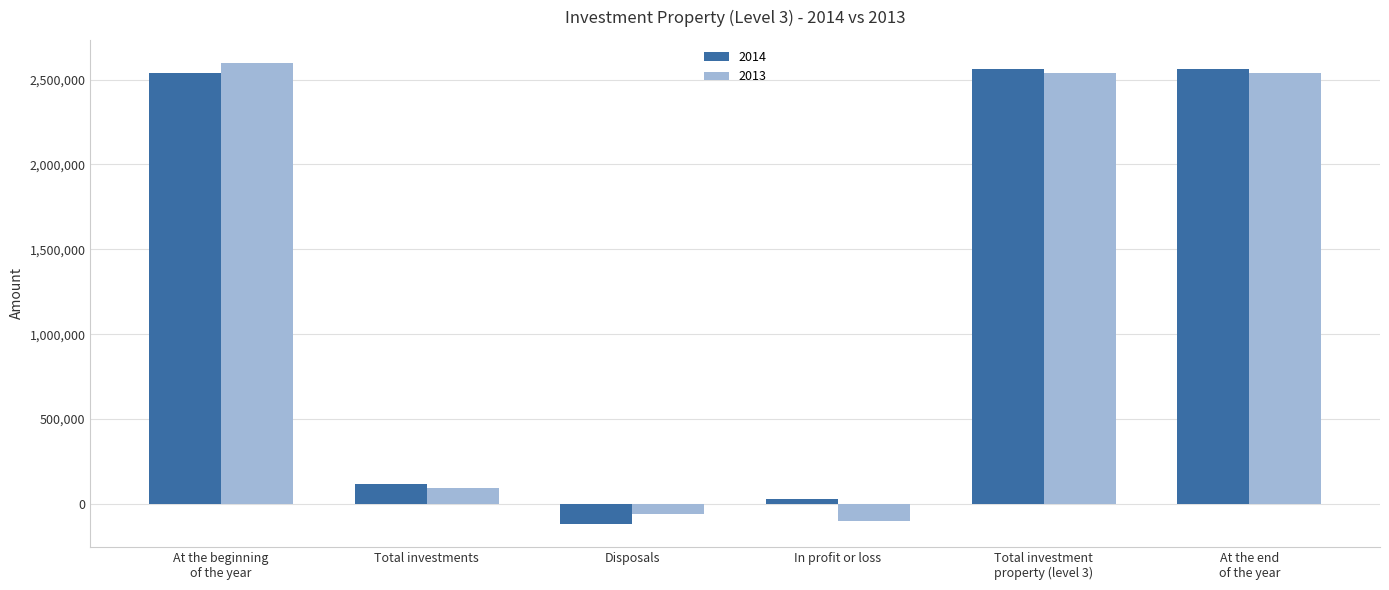

At how many categories does at least one series exceed 1310317?

3